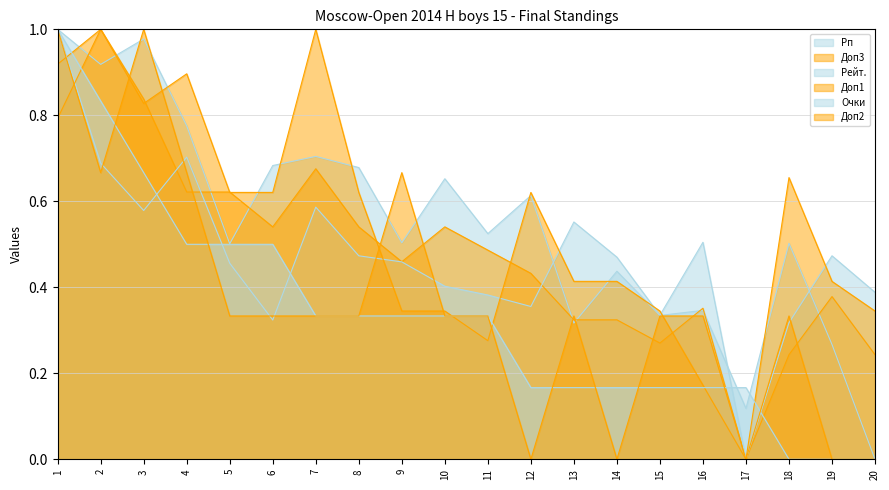

Reading right to left, what are all the values shown in this chart?

Рп: 0.0	0.3	0.5	0.1	0.3	0.3	0.4	0.3	0.6	0.5	0.7	0.5	0.7	0.7	0.7	0.5	0.8	1.0	0.9	1.0
Доп3: 0.2	0.4	0.2	0.0	0.4	0.3	0.3	0.3	0.4	0.5	0.5	0.5	0.5	0.7	0.5	0.6	0.6	0.8	1.0	0.9
Рейт.: 0.4	0.5	0.3	0.0	0.5	0.3	0.5	0.6	0.4	0.4	0.4	0.5	0.5	0.6	0.3	0.5	0.7	0.6	0.7	1.0
Доп1: 0.3	0.4	0.7	0.0	0.2	0.3	0.4	0.4	0.6	0.3	0.3	0.3	0.6	1.0	0.6	0.6	0.9	0.8	1.0	0.8
Очки: 0.0	0.0	0.0	0.2	0.2	0.2	0.2	0.2	0.2	0.3	0.3	0.3	0.3	0.3	0.5	0.5	0.5	0.7	0.8	1.0
Доп2: 0.0	0.0	0.3	0.0	0.3	0.3	0.0	0.3	0.0	0.3	0.3	0.7	0.3	0.3	0.3	0.3	0.7	1.0	0.7	1.0